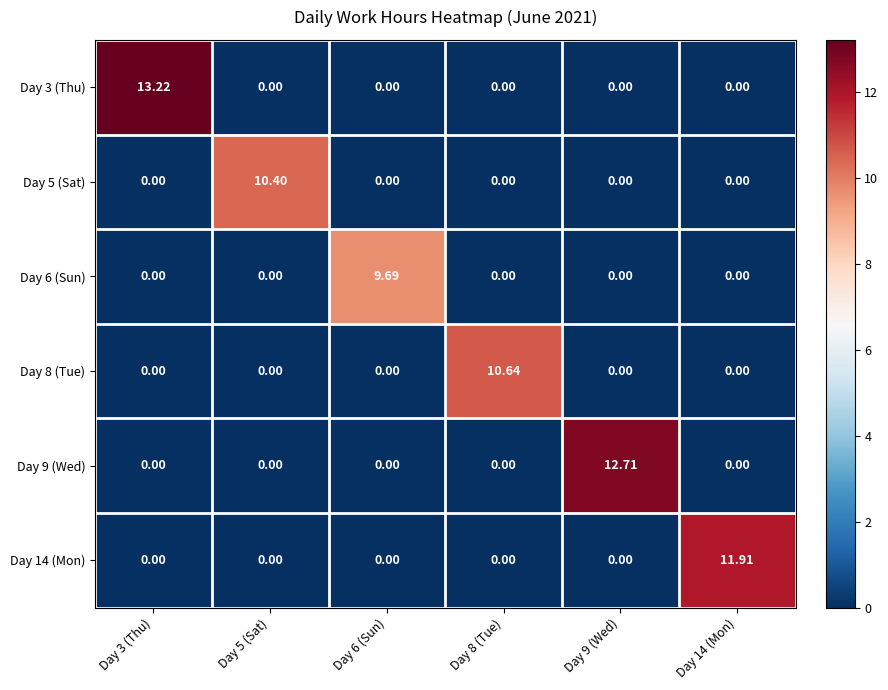

Reading left to right, transcribe all the data shown in this chart.

Day 3 (Thu): Day 3 (Thu)=13.2	Day 5 (Sat)=0.0	Day 6 (Sun)=0.0	Day 8 (Tue)=0.0	Day 9 (Wed)=0.0	Day 14 (Mon)=0.0
Day 5 (Sat): Day 3 (Thu)=0.0	Day 5 (Sat)=10.4	Day 6 (Sun)=0.0	Day 8 (Tue)=0.0	Day 9 (Wed)=0.0	Day 14 (Mon)=0.0
Day 6 (Sun): Day 3 (Thu)=0.0	Day 5 (Sat)=0.0	Day 6 (Sun)=9.7	Day 8 (Tue)=0.0	Day 9 (Wed)=0.0	Day 14 (Mon)=0.0
Day 8 (Tue): Day 3 (Thu)=0.0	Day 5 (Sat)=0.0	Day 6 (Sun)=0.0	Day 8 (Tue)=10.6	Day 9 (Wed)=0.0	Day 14 (Mon)=0.0
Day 9 (Wed): Day 3 (Thu)=0.0	Day 5 (Sat)=0.0	Day 6 (Sun)=0.0	Day 8 (Tue)=0.0	Day 9 (Wed)=12.7	Day 14 (Mon)=0.0
Day 14 (Mon): Day 3 (Thu)=0.0	Day 5 (Sat)=0.0	Day 6 (Sun)=0.0	Day 8 (Tue)=0.0	Day 9 (Wed)=0.0	Day 14 (Mon)=11.9